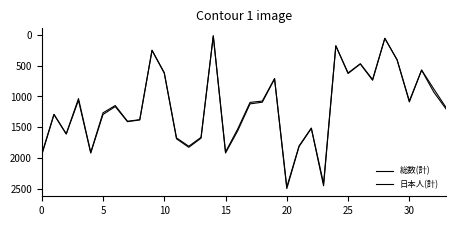

How many lines are shown in the chart?

2